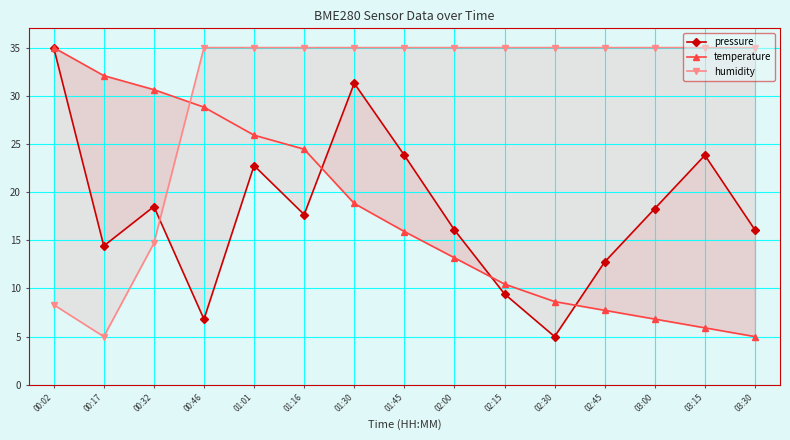

What is the difference between the pressure values at 00:17 and 01:30?

16.9